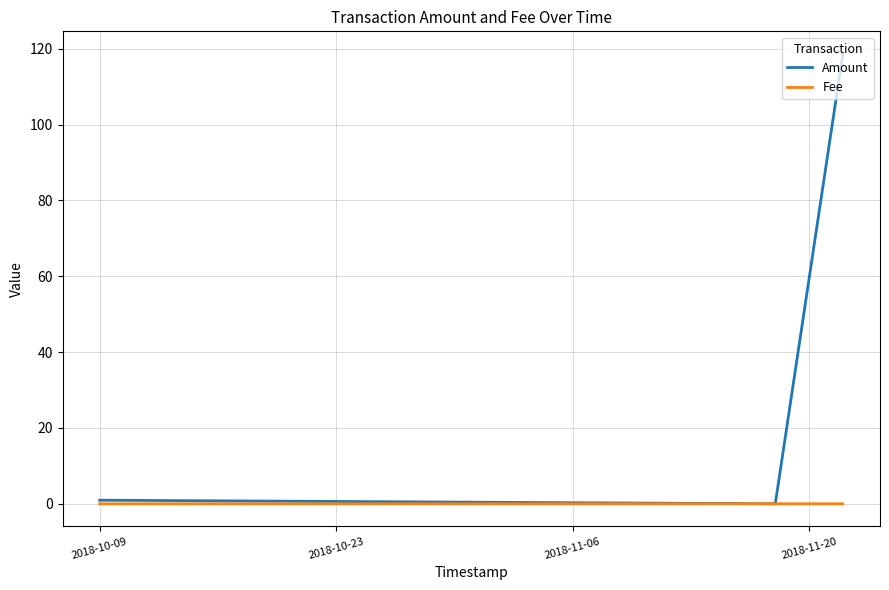

Which series has the widest spread of values?

Amount